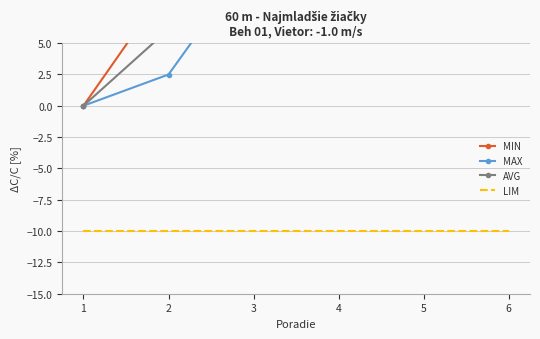

How many positive values does the AVG series have?

5